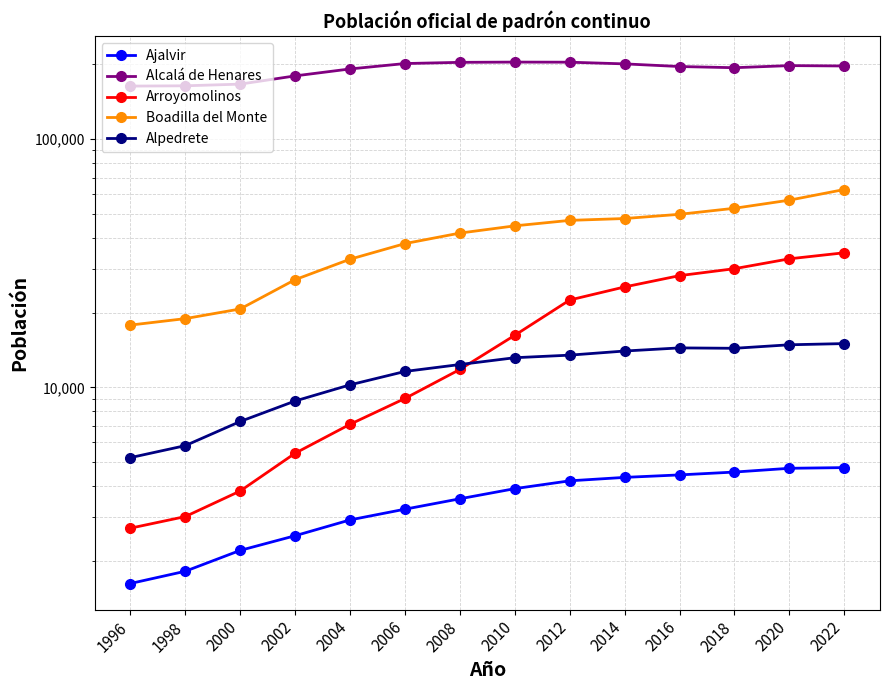

Is this an area chart (filled region under the line)?

No